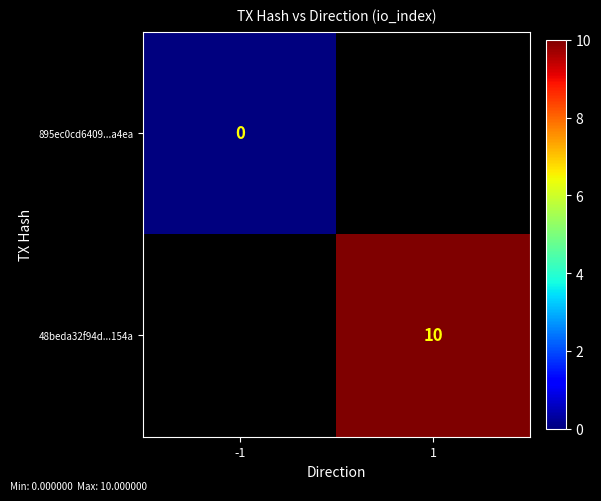

True or false: 48beda32f94d...154a has a value of 10 at 1.

True